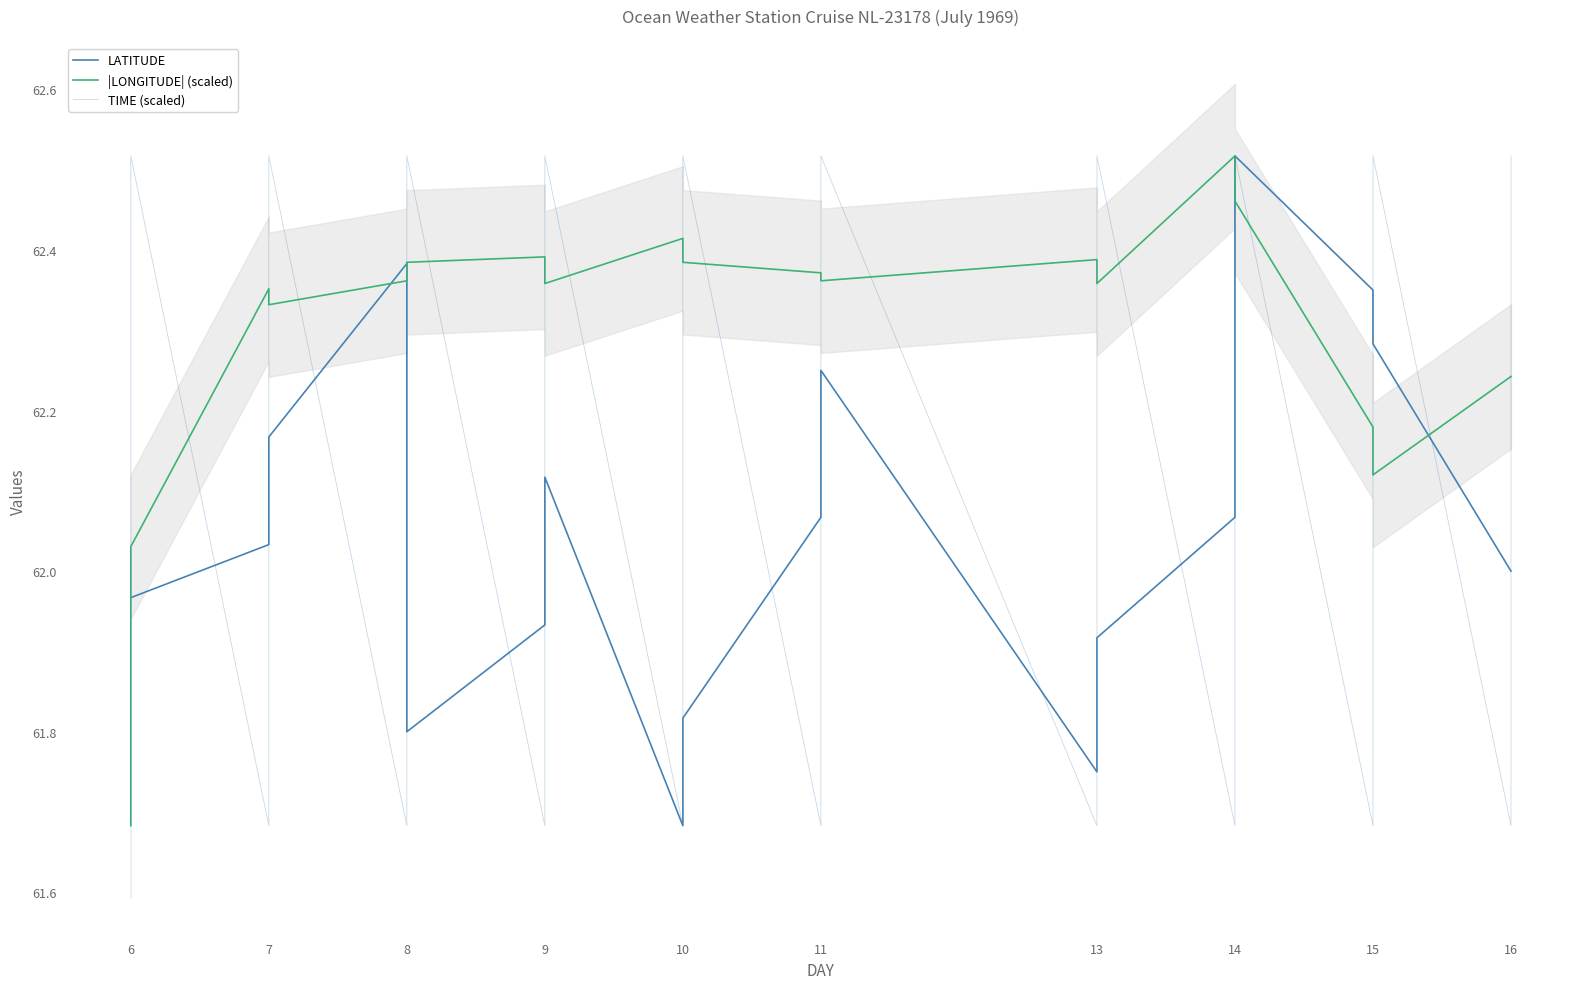

What is the highest value of the LATITUDE series?

62.5